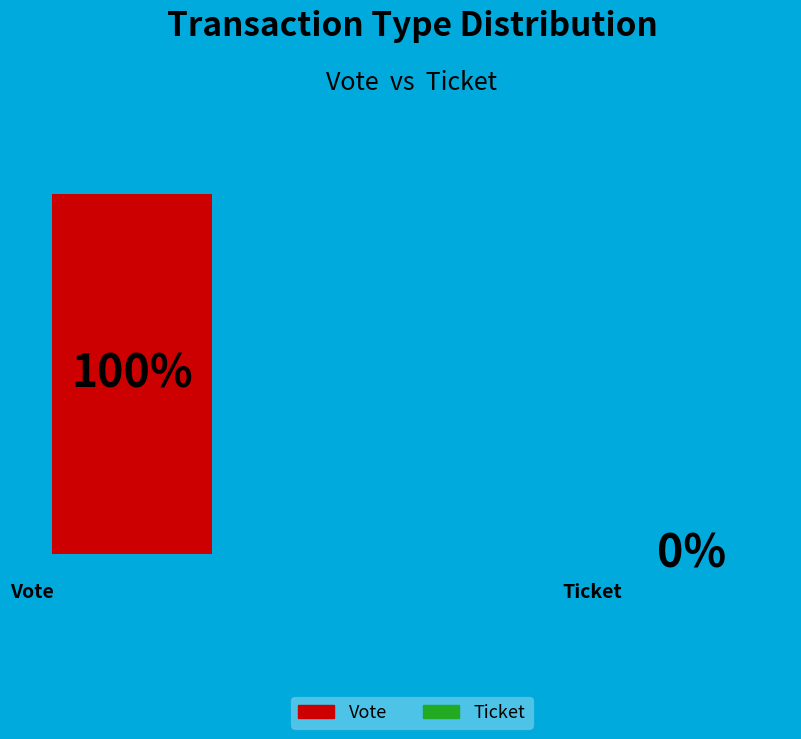

What is the change in value from Vote (io_index=1) to Ticket (io_index=0)?

-1